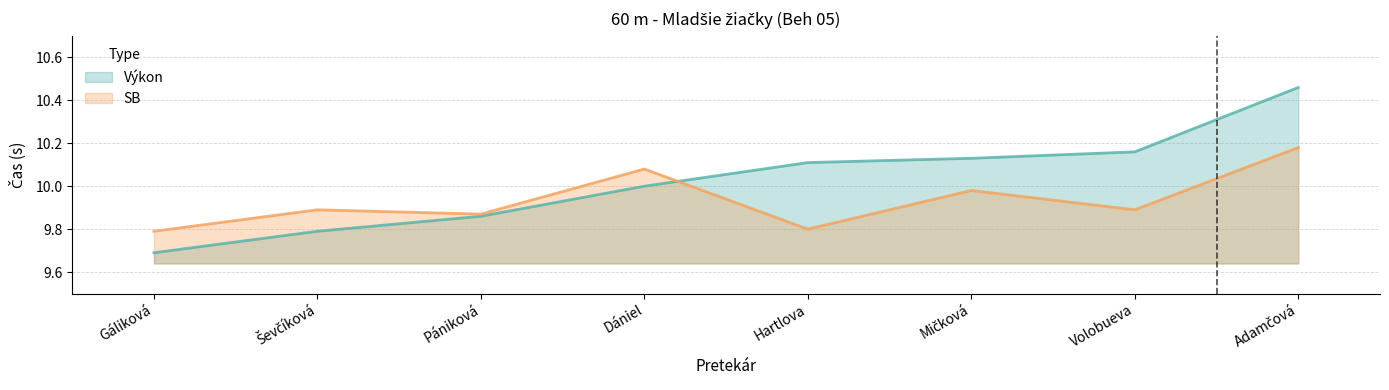

Rank the categories by SB value from highest to lowest.

Adamčová, Dániel, Mičková, Ševčíková, Volobueva, Pániková, Hartlova, Gáliková